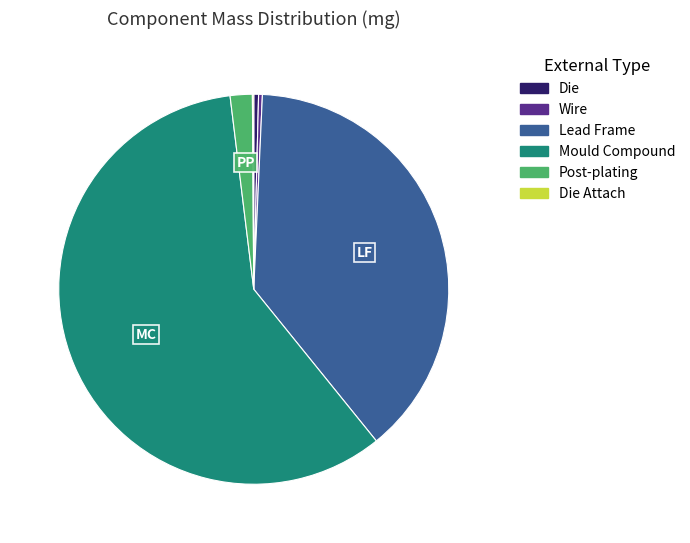

Is there any slice that represents more than half of the pie?

Yes